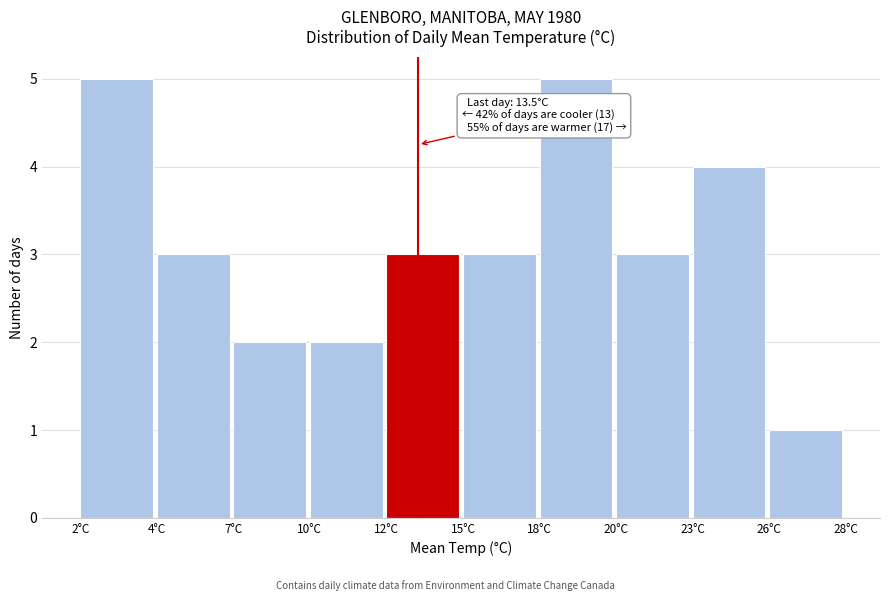

Reading left to right, extract all data points from this chart.

2°C=5	4°C=3	7°C=2	10°C=2	12°C=3	15°C=3	18°C=5	20°C=3	23°C=4	26°C=1